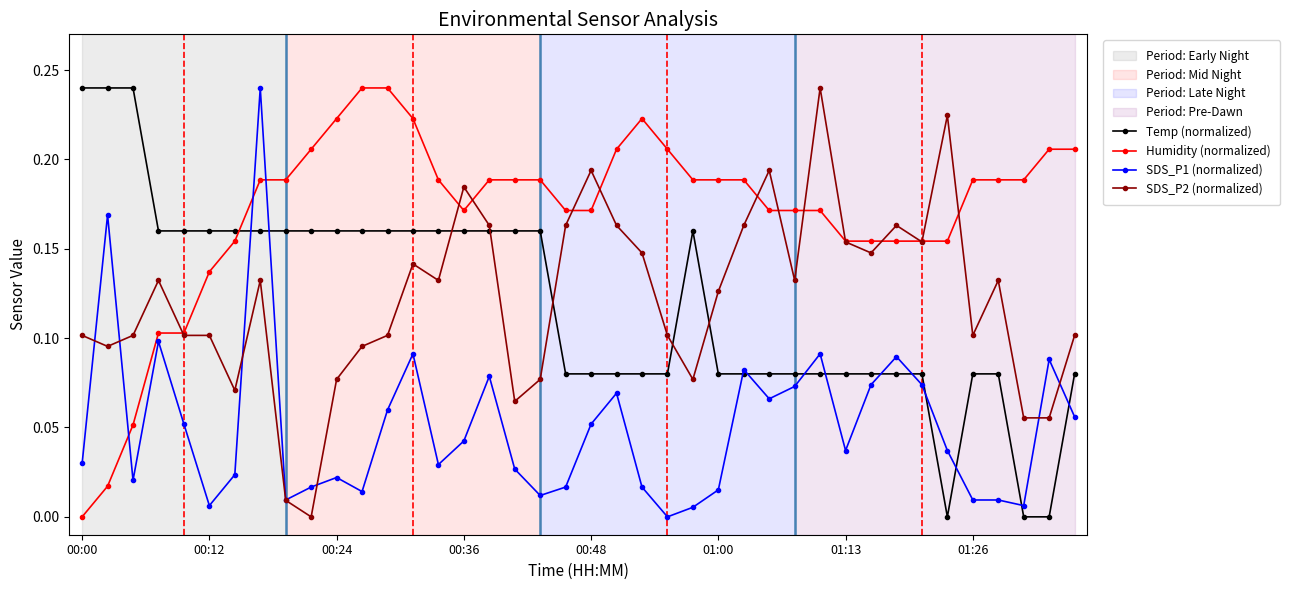

At how many categories does at least one series exceed 0?

40